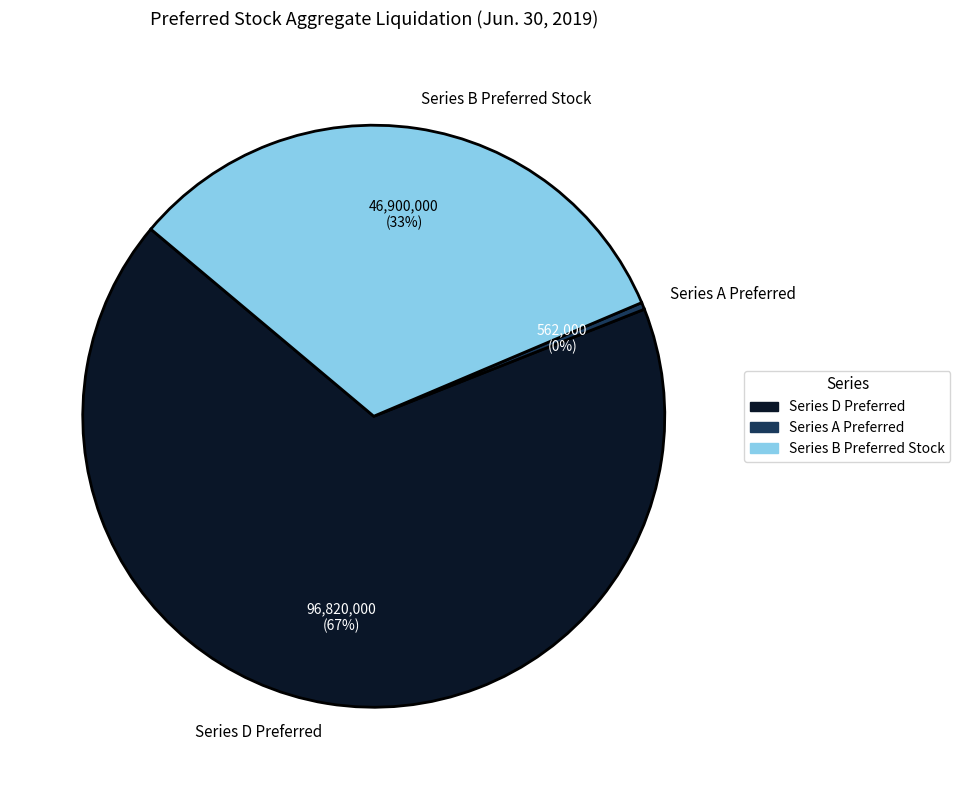

What is the largest slice in the pie chart?

Series D Preferred